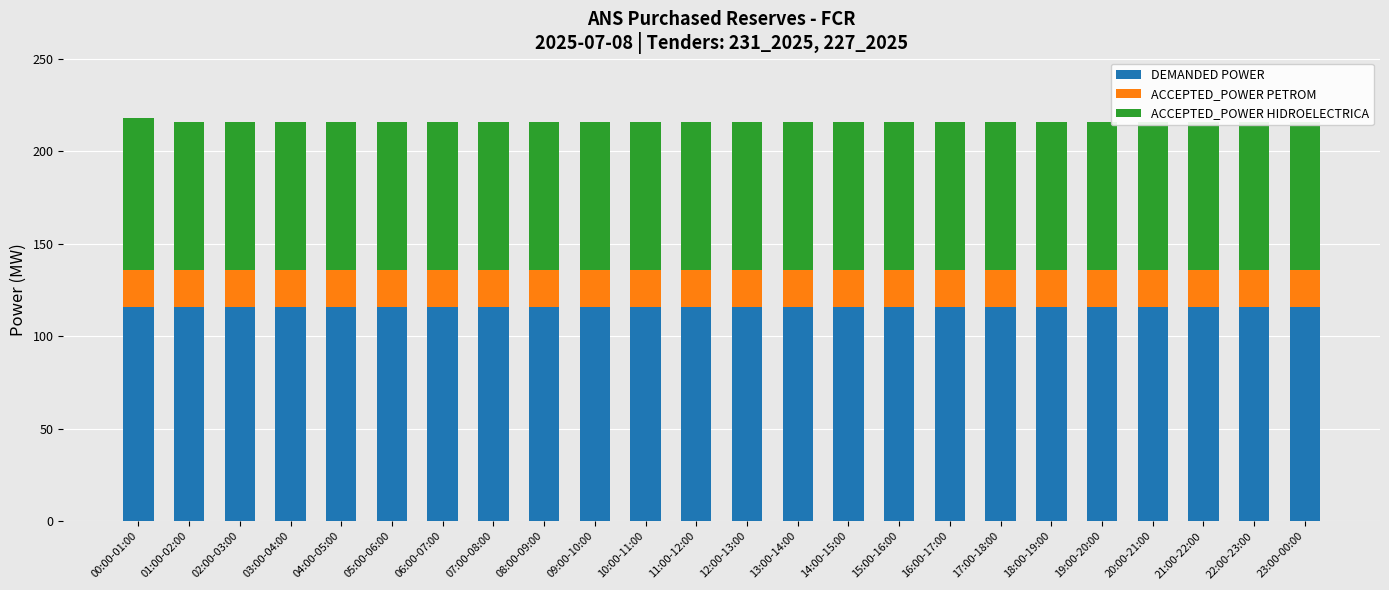

Reading right to left, what are all the values shown in this chart?

DEMANDED POWER: 116	116	116	116	116	116	116	116	116	116	116	116	116	116	116	116	116	116	116	116	116	116	116	116
ACCEPTED_POWER PETROM: 20	20	20	20	20	20	20	20	20	20	20	20	20	20	20	20	20	20	20	20	20	20	20	20
ACCEPTED_POWER HIDROELECTRICA: 80	80	80	80	80	80	80	80	80	80	80	80	80	80	80	80	80	80	80	80	80	80	80	82